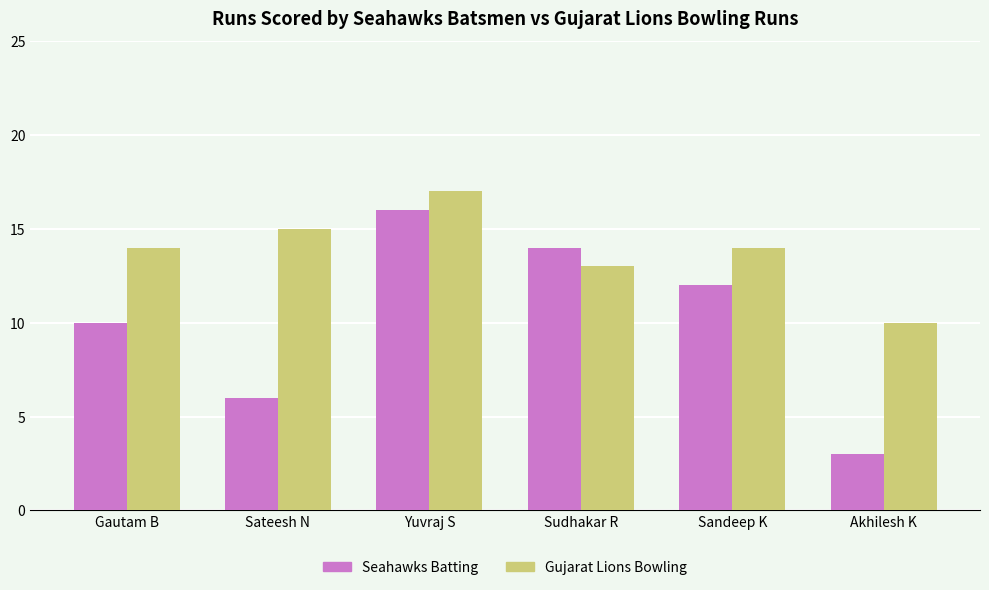

Count the Seahawks Batting values in the range 6 to 14.

4